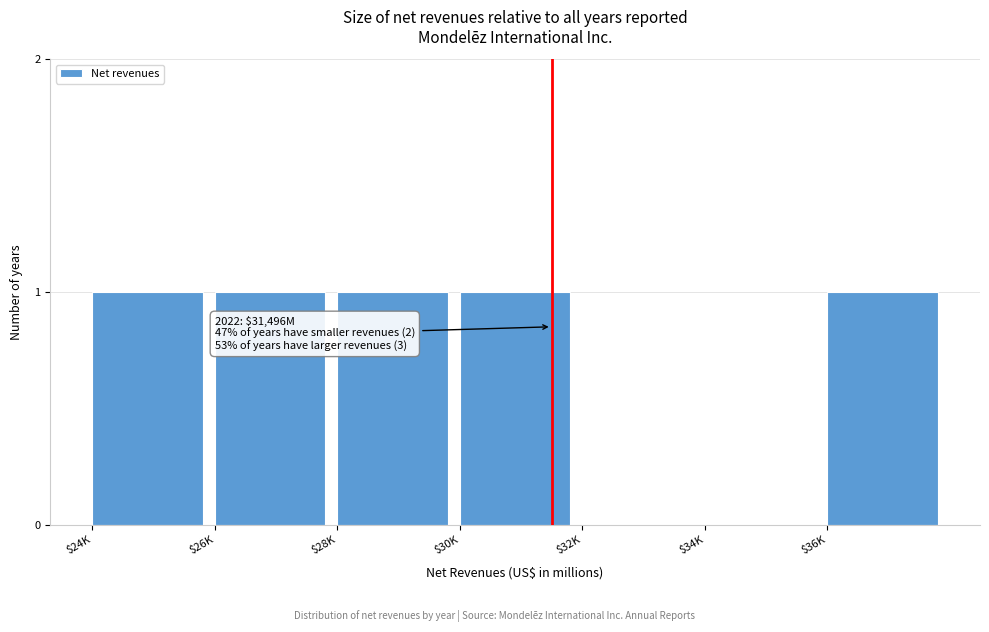

The chart shows a value of 1 at $24K. True or false?

True